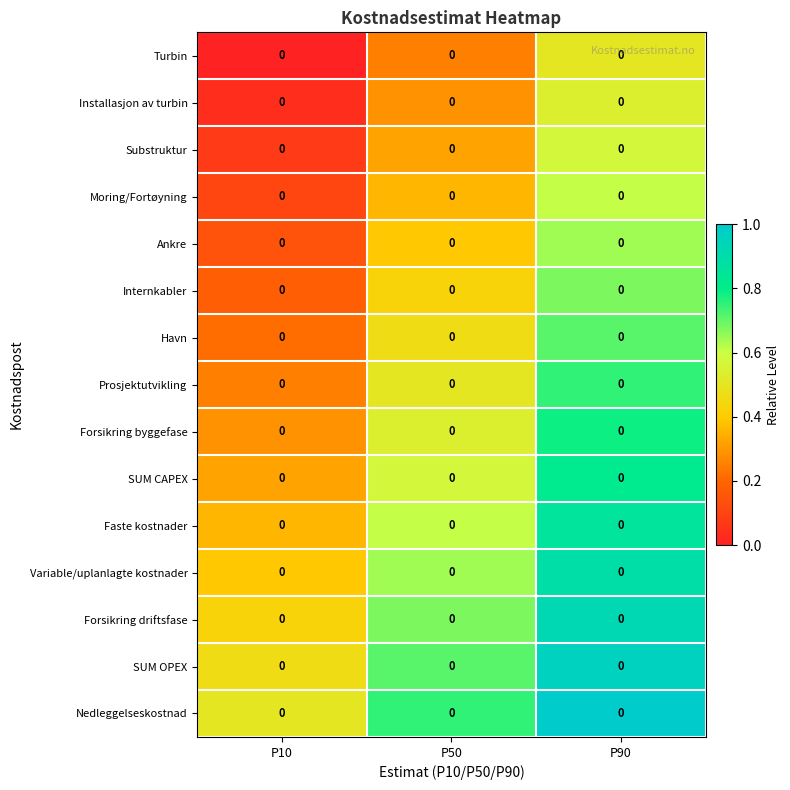

Reading right to left, transcribe all the data shown in this chart.

Turbin: P90=0.0	P50=0.0	P10=0.0
Installasjon av turbin: P90=0.0	P50=0.0	P10=0.0
Substruktur: P90=0.0	P50=0.0	P10=0.0
Moring/Fortøyning: P90=0.0	P50=0.0	P10=0.0
Ankre: P90=0.0	P50=0.0	P10=0.0
Internkabler: P90=0.0	P50=0.0	P10=0.0
Havn: P90=0.0	P50=0.0	P10=0.0
Prosjektutvikling: P90=0.0	P50=0.0	P10=0.0
Forsikring byggefase: P90=0.0	P50=0.0	P10=0.0
SUM CAPEX: P90=0.0	P50=0.0	P10=0.0
Faste kostnader: P90=0.0	P50=0.0	P10=0.0
Variable/uplanlagte kostnader: P90=0.0	P50=0.0	P10=0.0
Forsikring driftsfase: P90=0.0	P50=0.0	P10=0.0
SUM OPEX: P90=0.0	P50=0.0	P10=0.0
Nedleggelseskostnad: P90=0.0	P50=0.0	P10=0.0